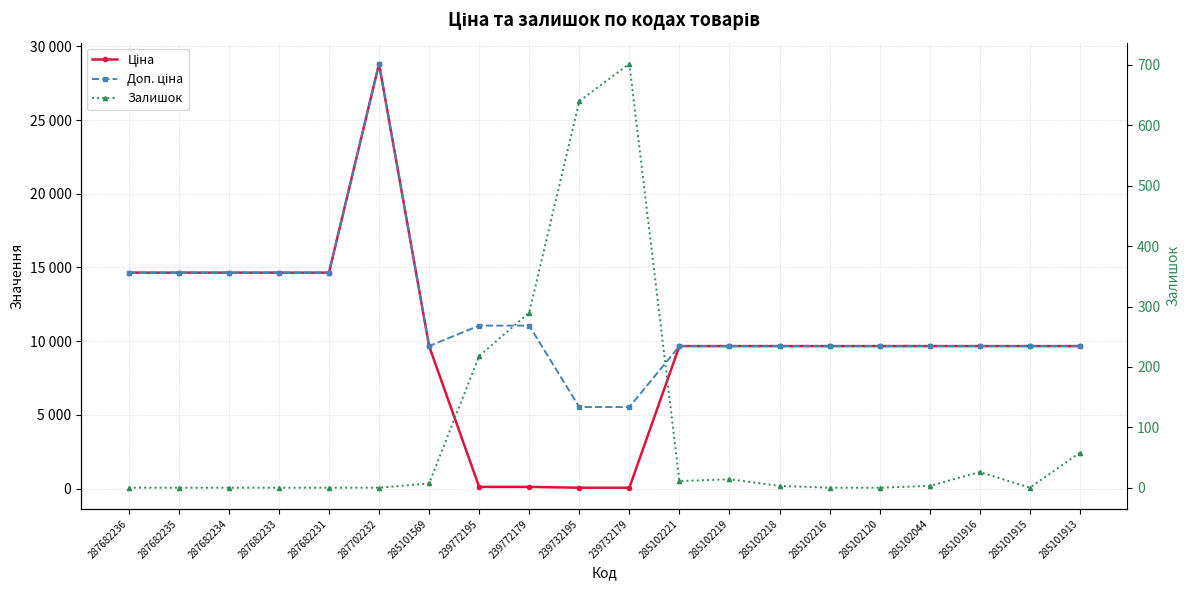

True or false: Залишок and Доп. ціна cross at least once.

False